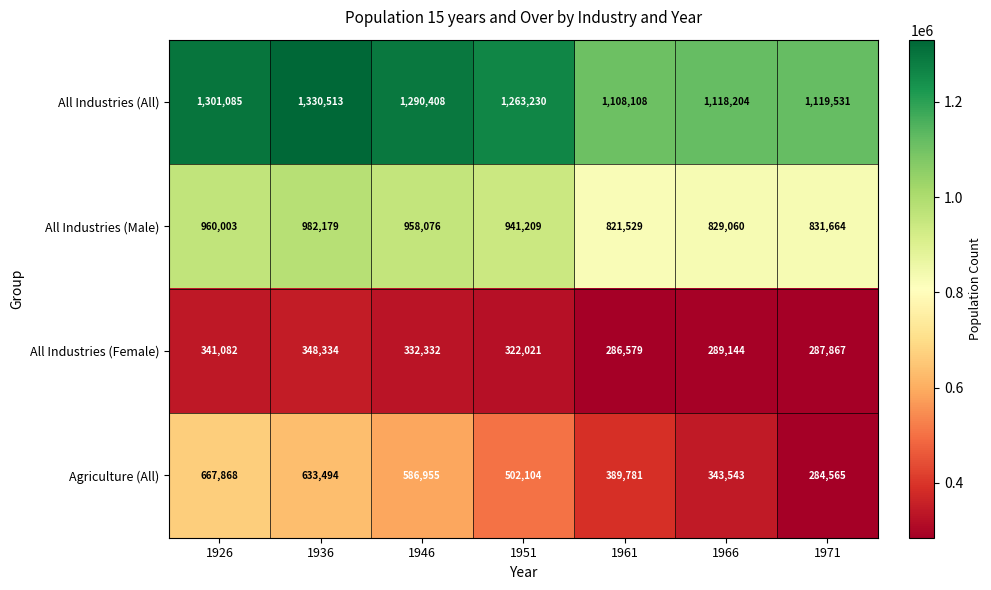

How many data points does each series have?

7